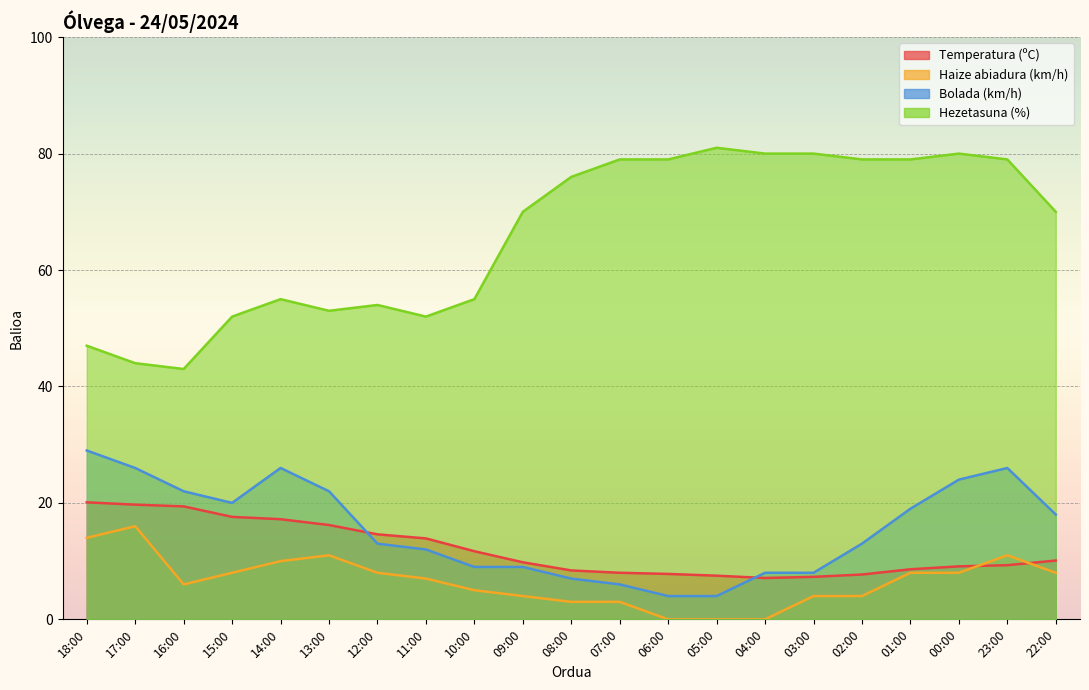

Count the number of data series in this chart.

4